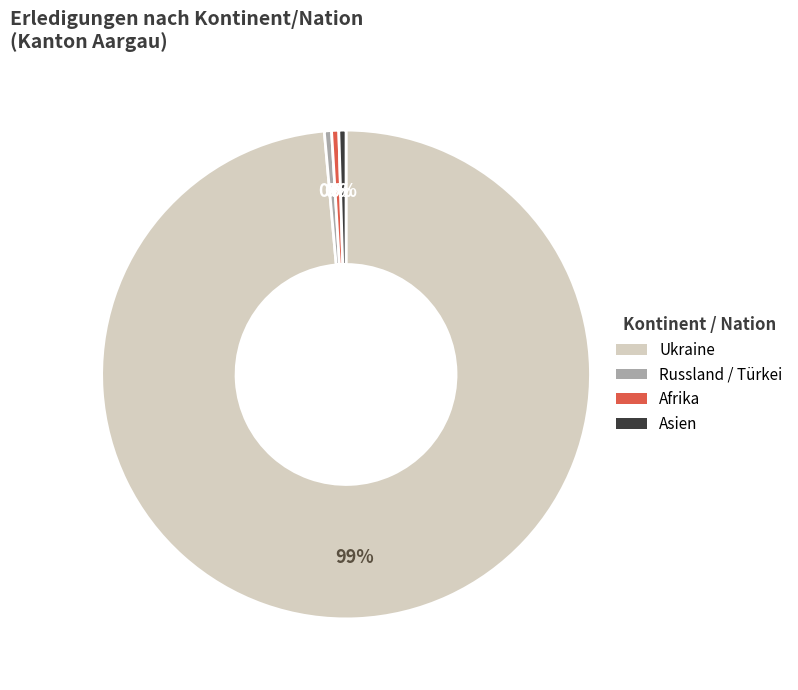

How many slices are in this pie chart?

4